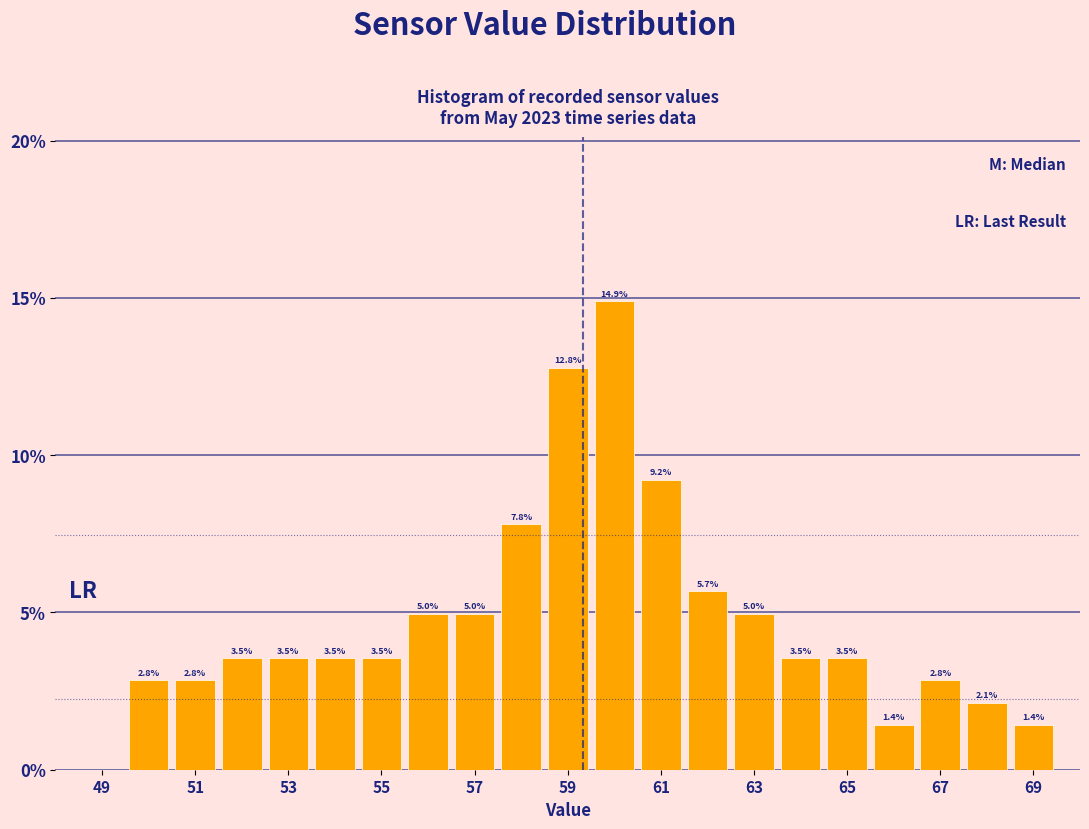

Over which range of the x-axis is the bar tallest?

59.5 to 60.5